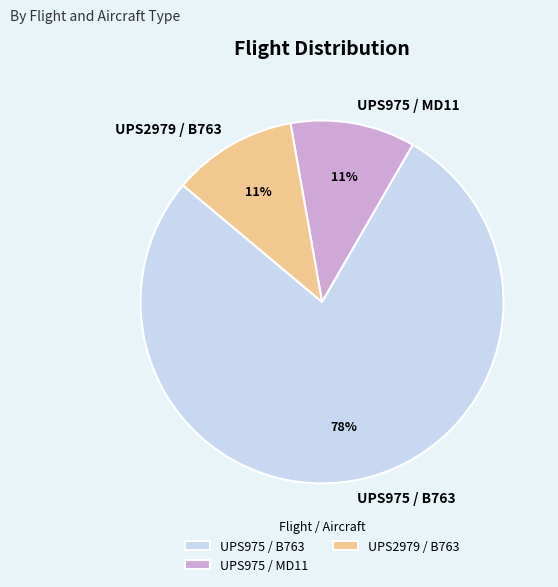

Does UPS975 / MD11 account for over 50% of the chart?

No